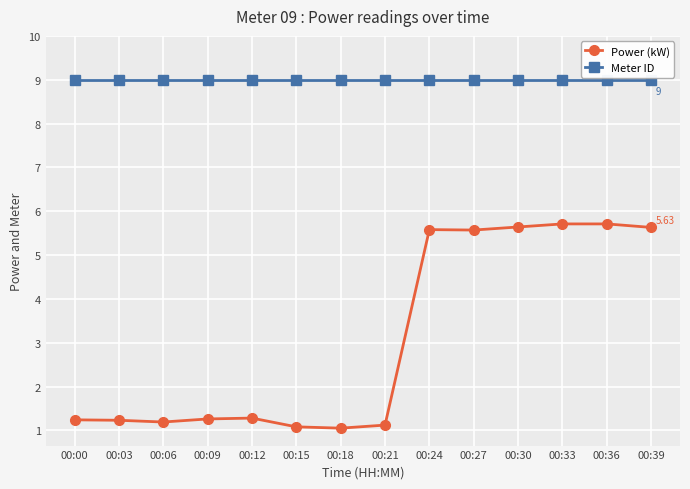

What is the total value across all series at 00:39?

14.6